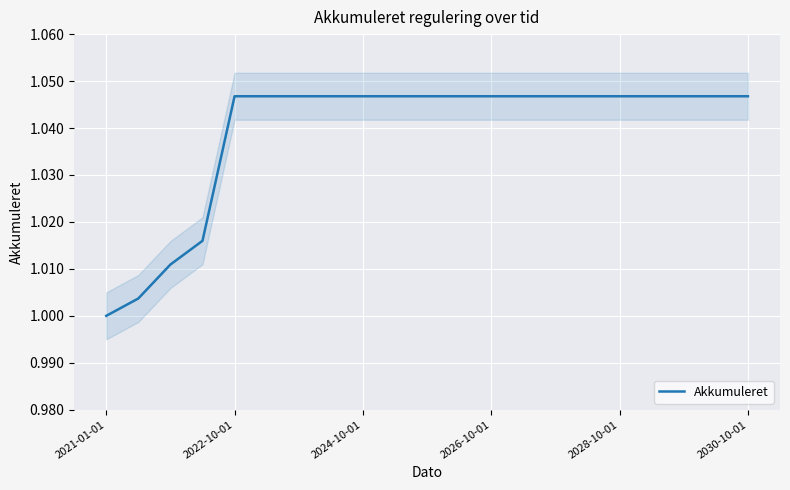

At which label does Akkumuleret reach its minimum?

2021-01-01